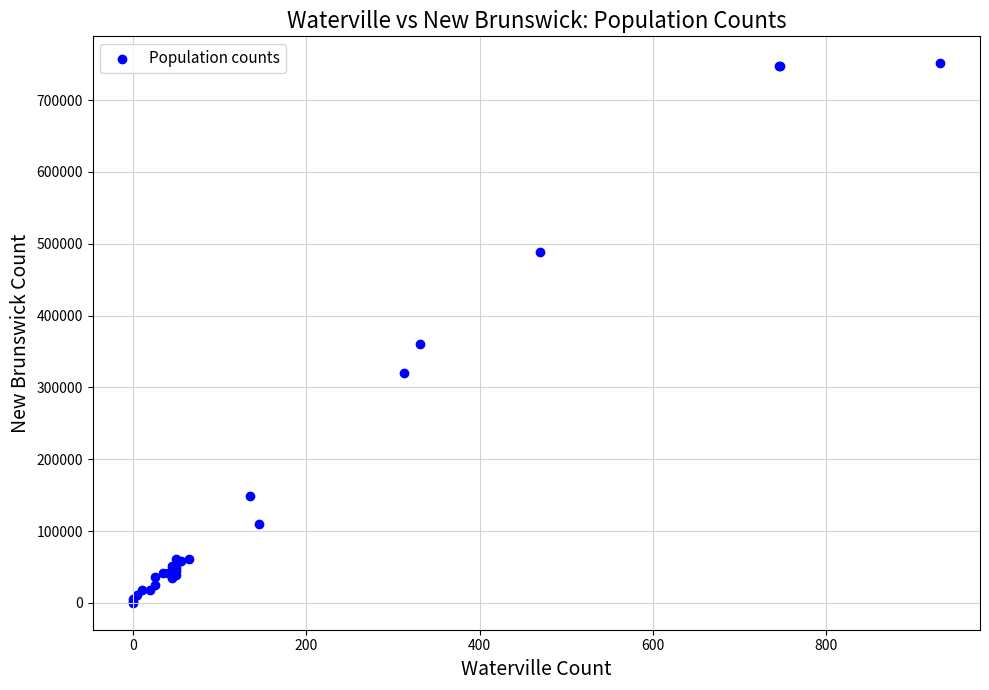

What Y value in the scatter plot is closest to 375688?

359721